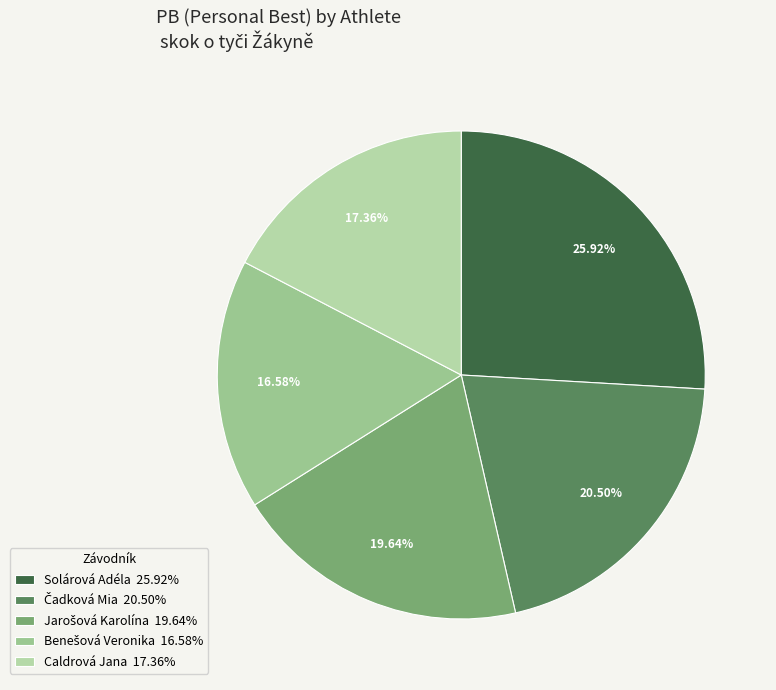

What is the largest slice in the pie chart?

Solárová Adéla